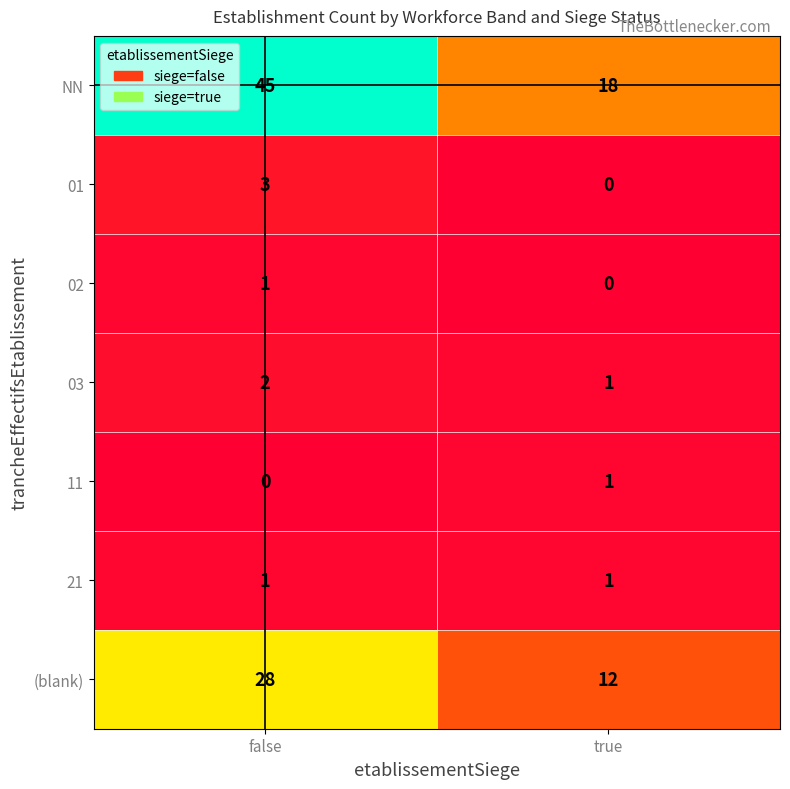

The value of 02 at false is 1. True or false?

True